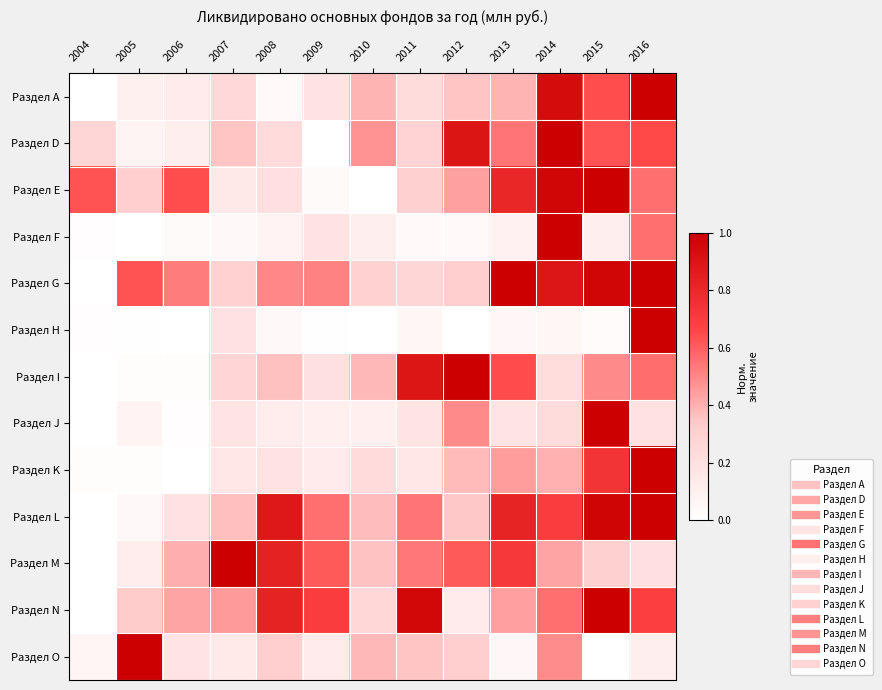

Between 2004 and 2016, which series saw the biggest shift?

Раздел А